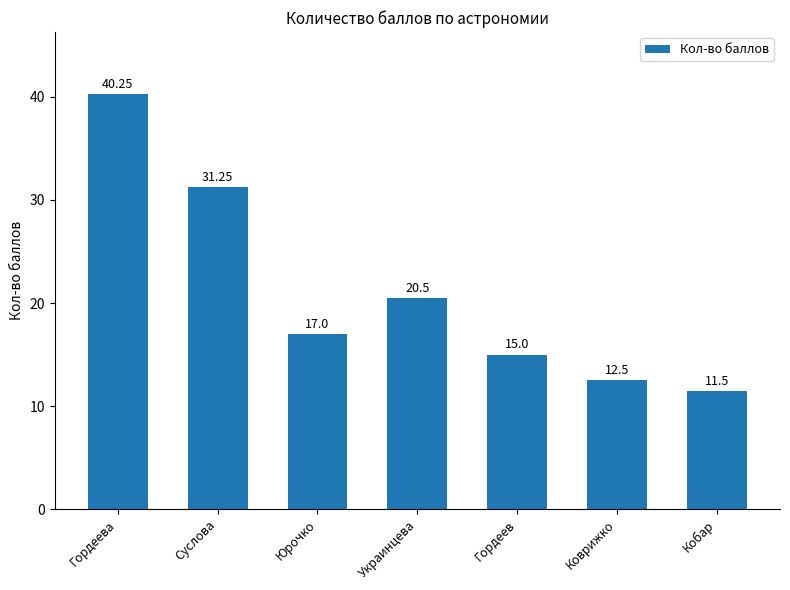

What is the label of the 3rd bar from the left?

Юрочко